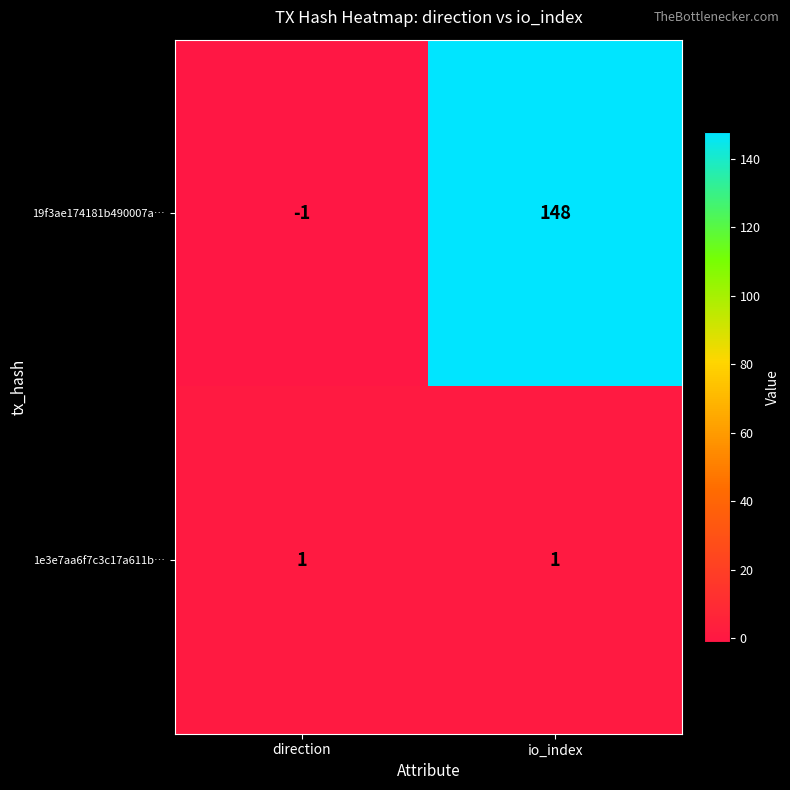

Reading left to right, list all the values displayed in this chart.

19f3ae174181b490007a…: direction=-1	io_index=148
1e3e7aa6f7c3c17a611b…: direction=1	io_index=1